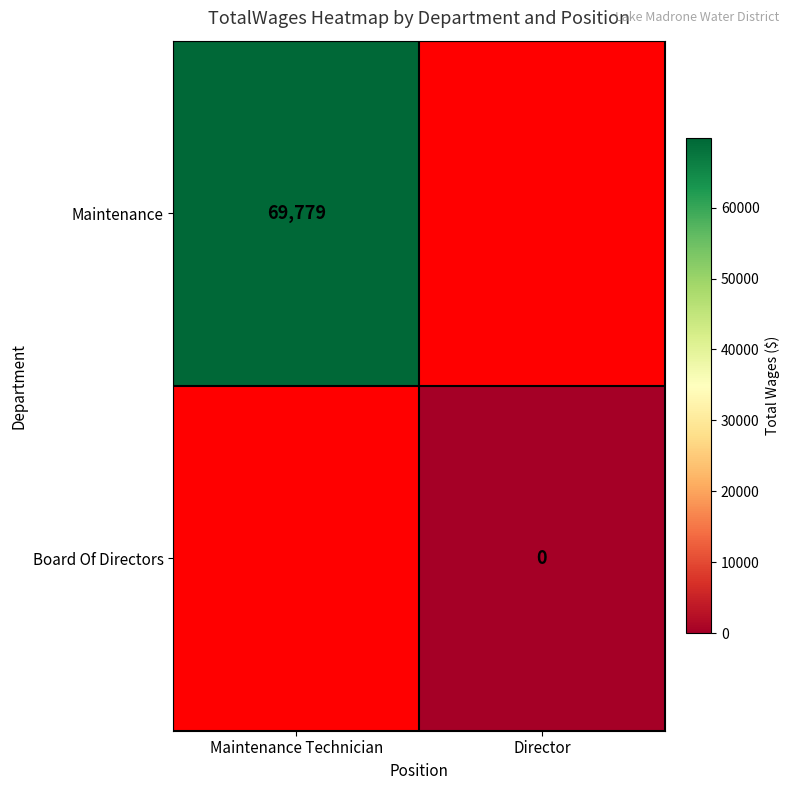

How many data points does each series have?

2